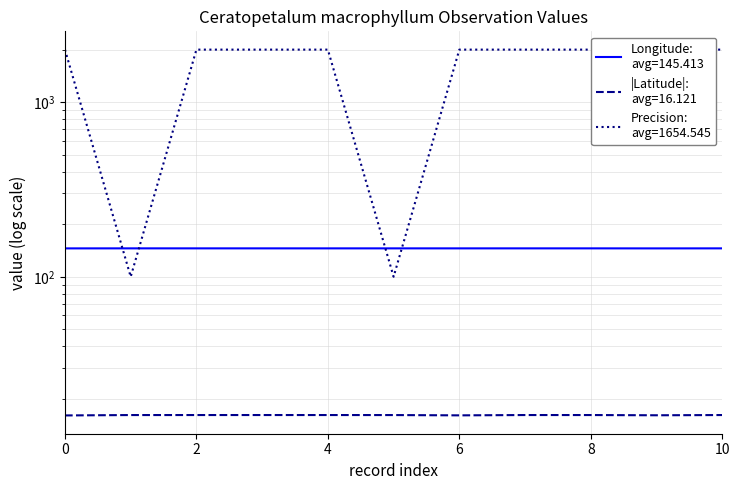

Reading left to right, list all the values displayed in this chart.

Longitude: 145.4	145.4	145.4	145.4	145.4	145.4	145.4	145.4	145.4	145.4	145.4
Latitude: 16.1	16.1	16.1	16.1	16.1	16.1	16.1	16.1	16.1	16.1	16.1
LocationPrecision: 2000.0	100.0	2000.0	2000.0	2000.0	100.0	2000.0	2000.0	2000.0	2000.0	2000.0